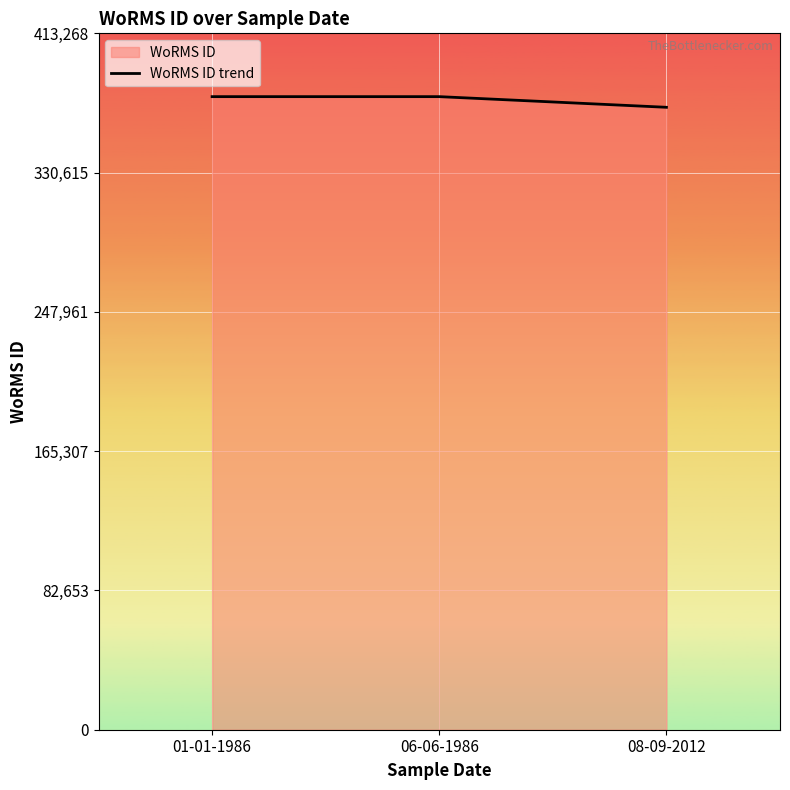

How many lines are shown in the chart?

1